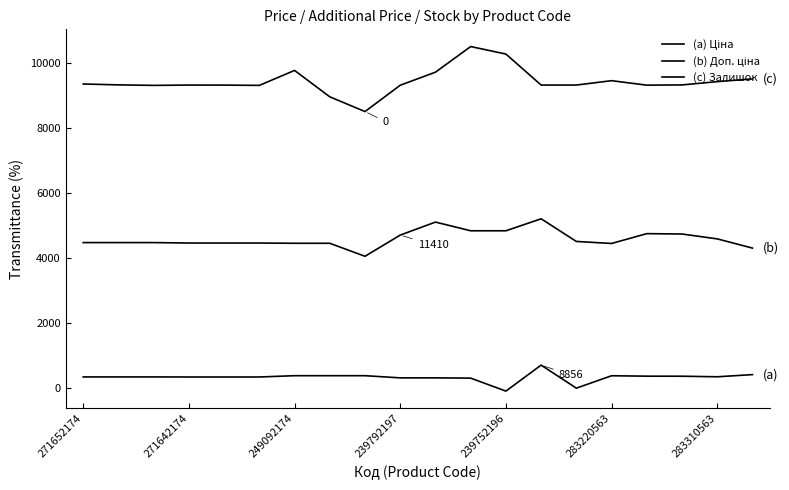

In (c) Залишок, how many points are lower than both neighbors (excluding endpoints)?

4